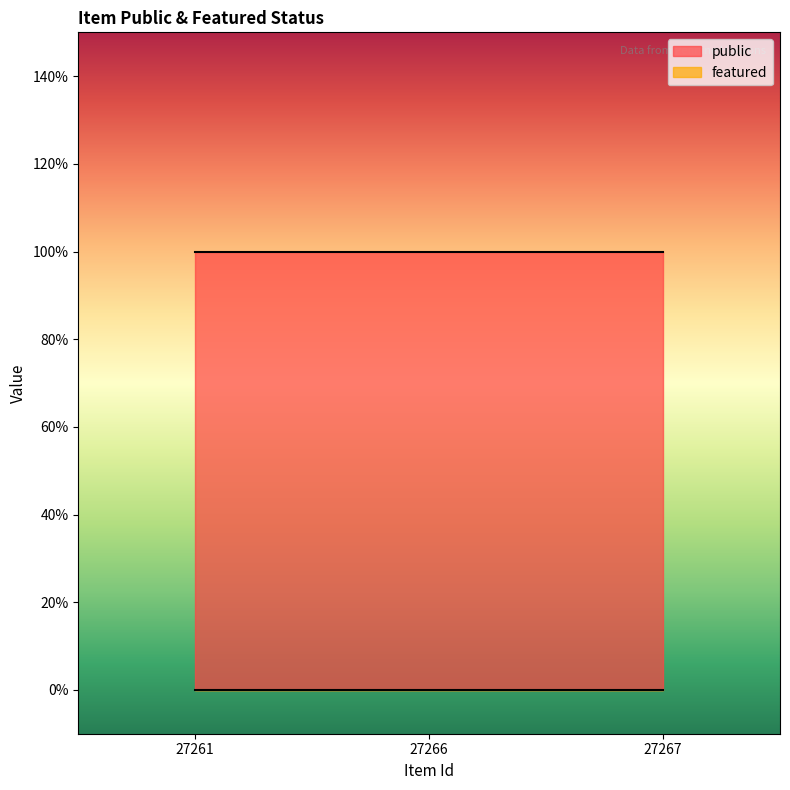

How many data points does each series have?

3